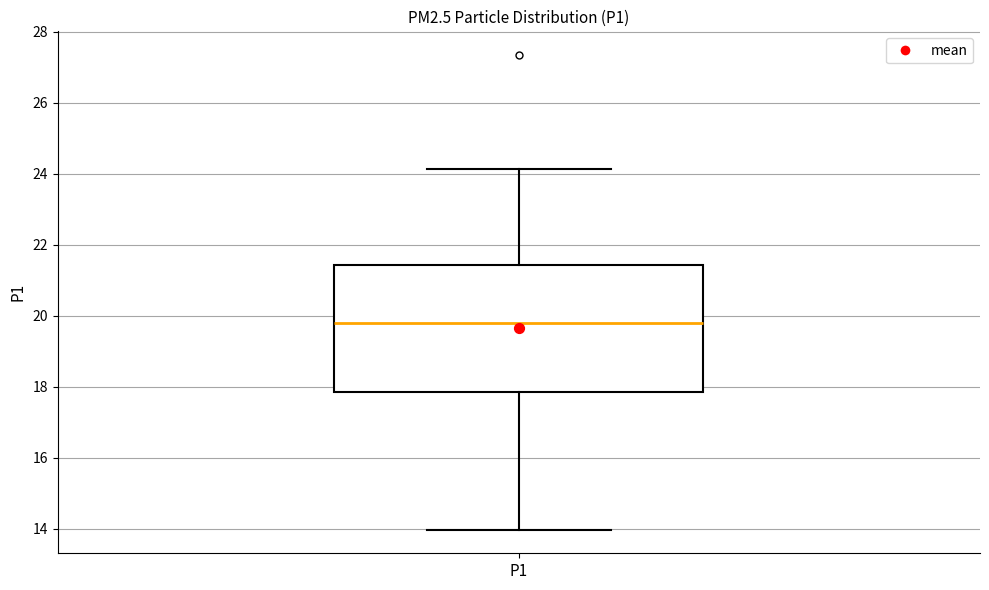

Read this box plot against the y-axis: the position of the median line, the range covered by the box, and the ends of both whiskers. The values are not printed on the chart, so give them approximately, as read against the axis.

median 19.8, box 17.8 to 21.4, whiskers 14.0 to 24.2